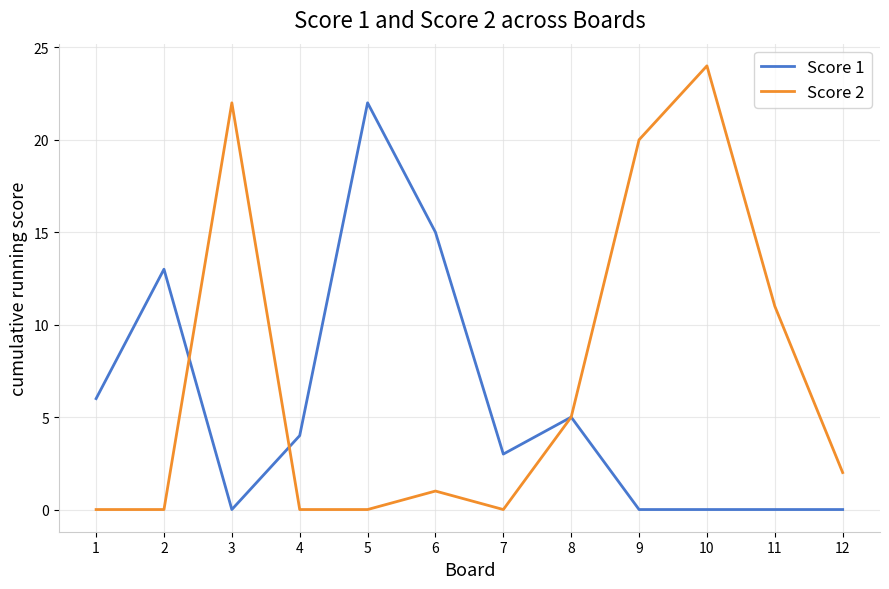

What is the maximum value shown in the chart?

24